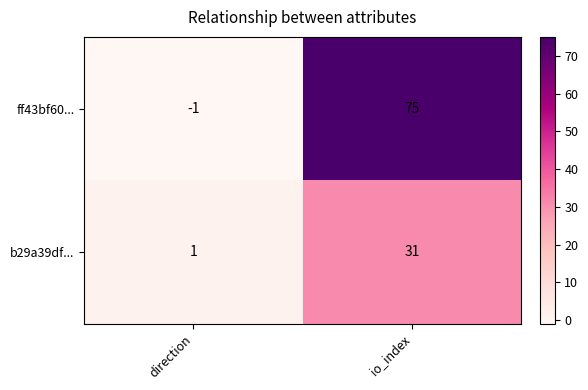

At which category is the sum across all series the highest?

io_index